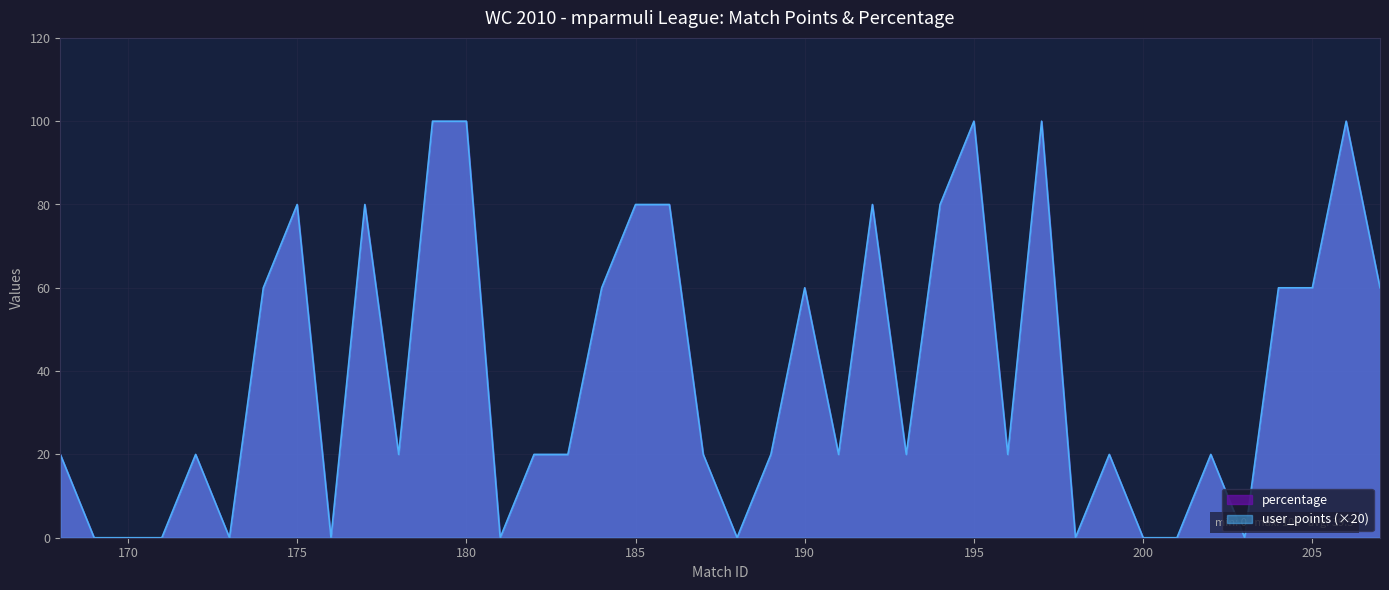

At which label is percentage closest to 50?

174